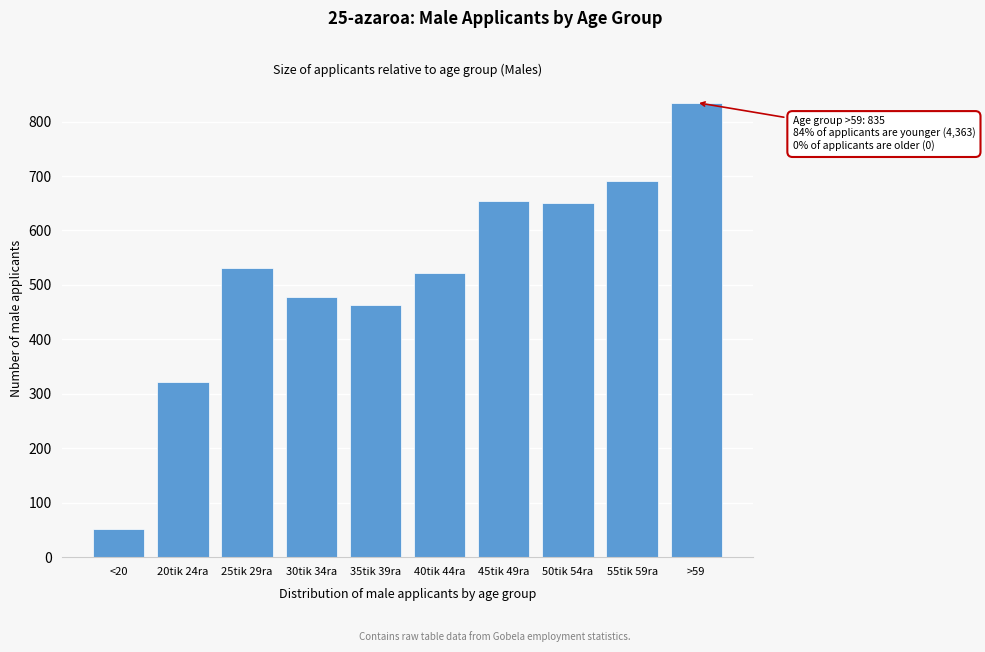

Reading right to left, what are all the values shown in this chart?

835	691	650	654	522	464	477	532	321	52